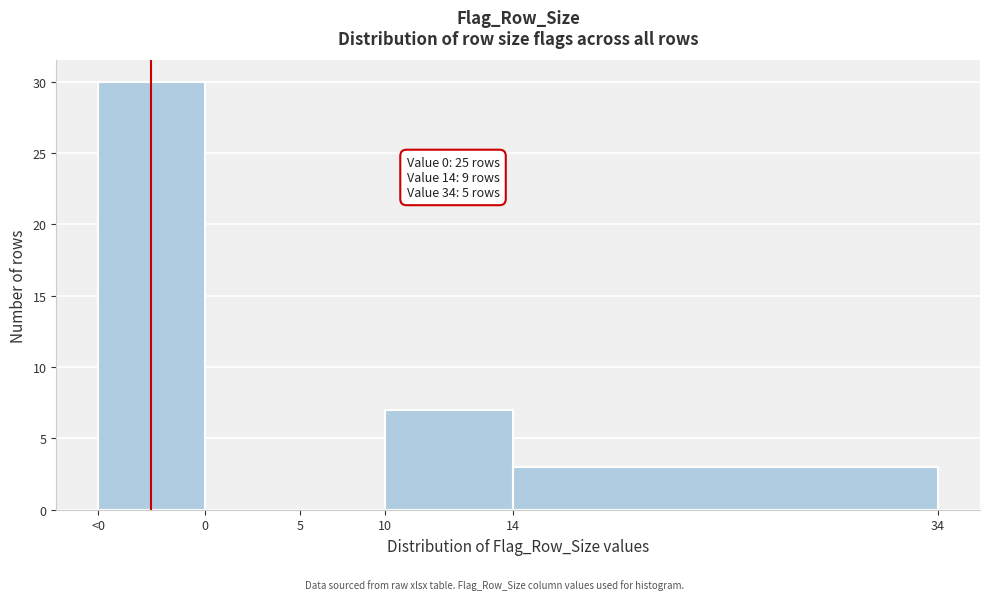

Reading left to right, transcribe all the data shown in this chart.

<0=30	0=0	5=0	10=7	14=3